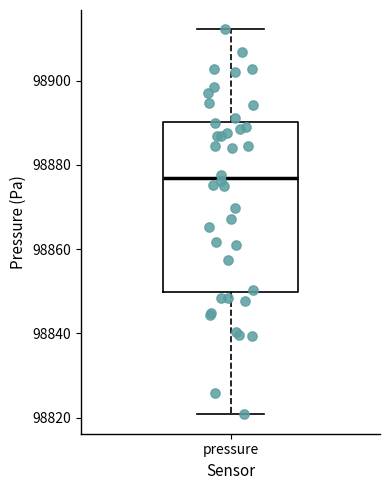

Transcribe this box plot: give where the median line is, the range the box spans, and where the two whiskers end, as read against the y-axis. The values are not printed on the chart, so give them approximately, as read against the axis.

median 98876, box 98850 to 98890, whiskers 98820 to 98912